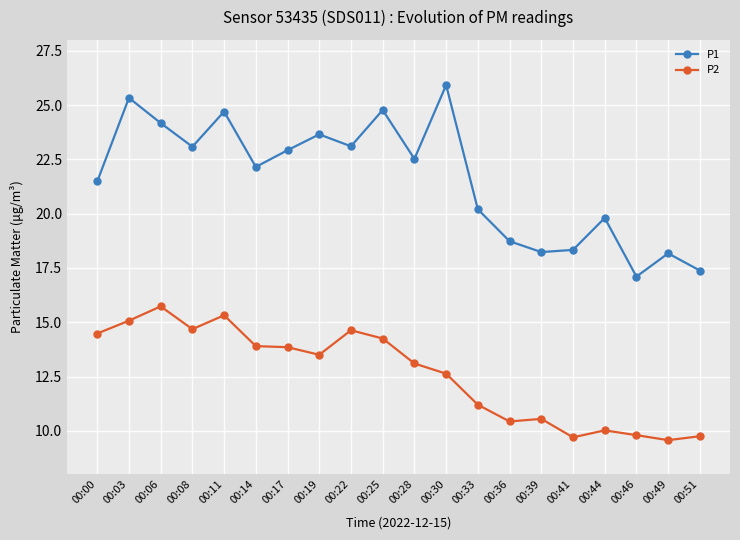

Where is the first local minimum for P2?

00:08